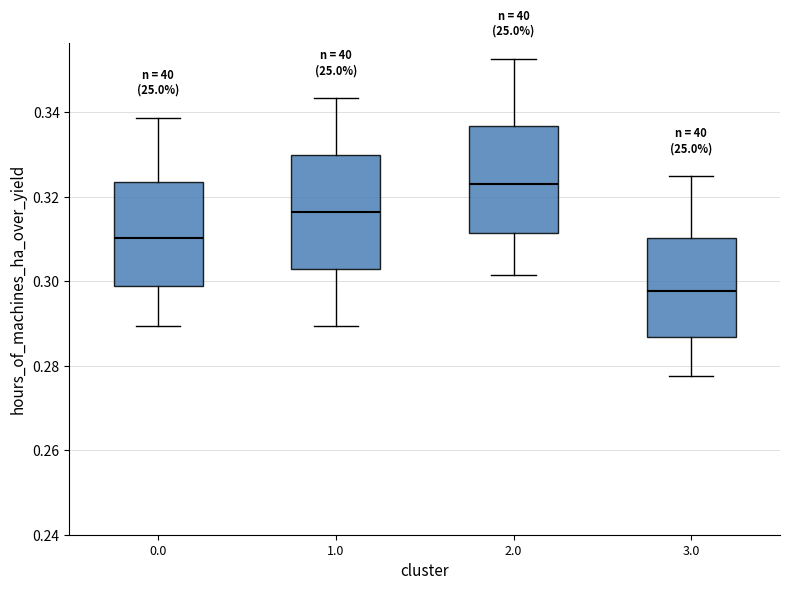

Reading left to right, read every box against the y-axis: the position of its median line, the range the box covers, and the ends of its whiskers. The values are not printed on the chart, so give them approximately, as read against the axis.

0.0: median 0.310, box 0.300 to 0.324, whiskers 0.290 to 0.338
1.0: median 0.316, box 0.304 to 0.330, whiskers 0.290 to 0.344
2.0: median 0.324, box 0.312 to 0.336, whiskers 0.302 to 0.352
3.0: median 0.298, box 0.286 to 0.310, whiskers 0.278 to 0.324